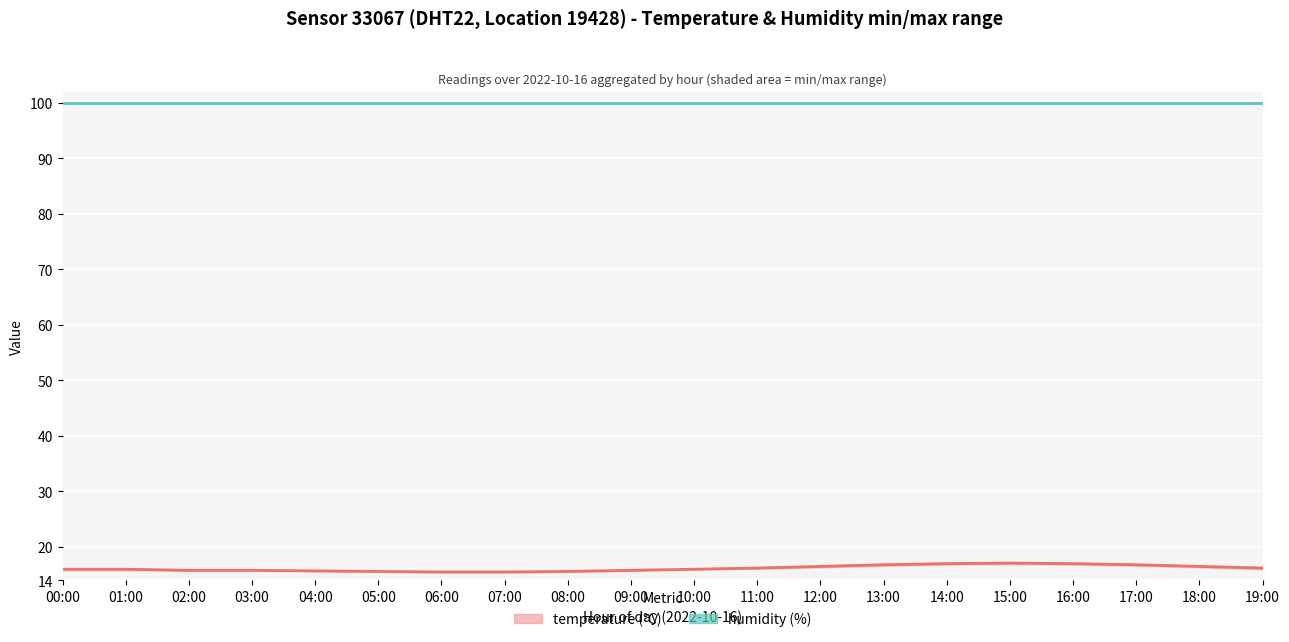

Between 09:00 and 12:00, which series saw the biggest shift?

temperature